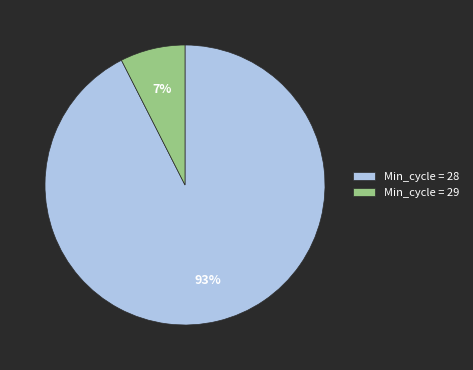

Is there any slice that represents more than half of the pie?

Yes